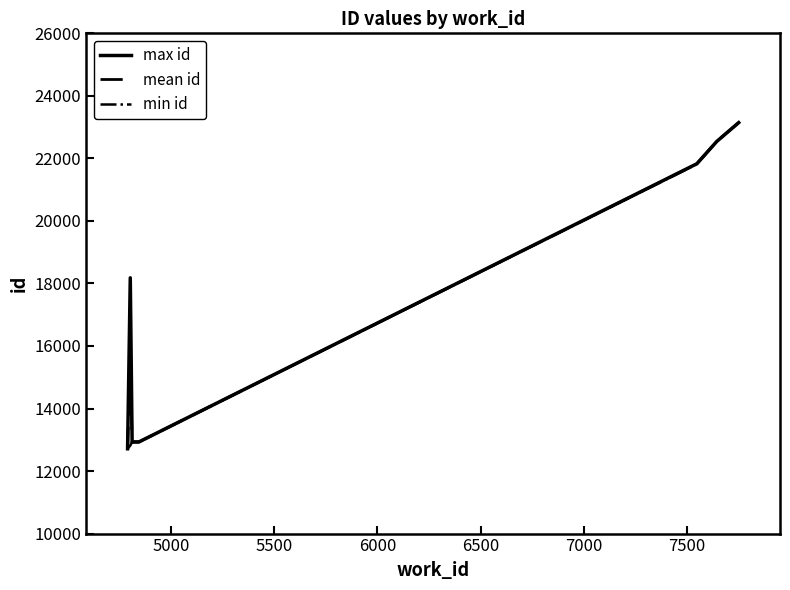

What is the maximum value for mean id?

23145.0